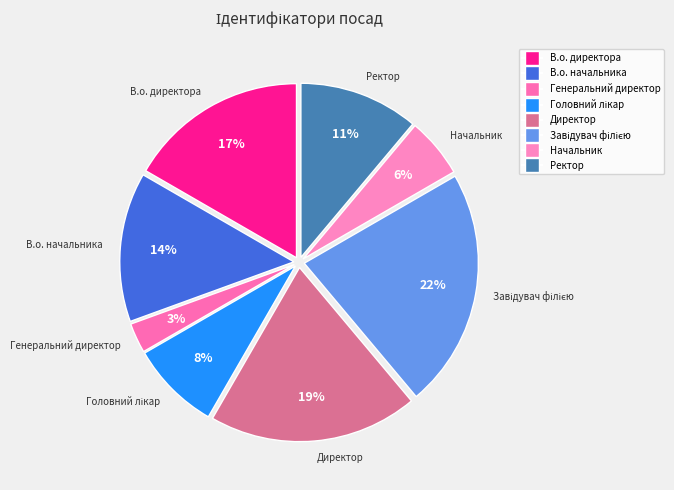

Count the number of slices in the pie.

8